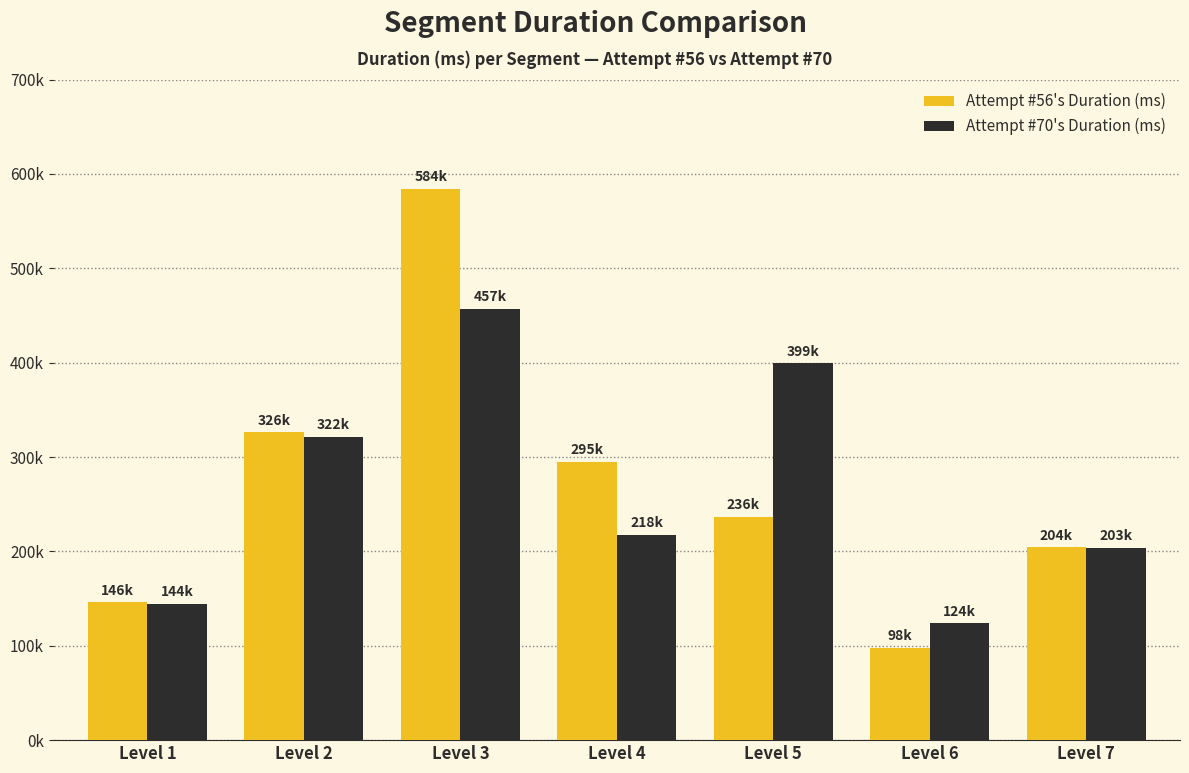

Is the value of Attempt #70's Duration (ms) at Level 1 greater than the value of Attempt #56's Duration (ms) at Level 4?

No